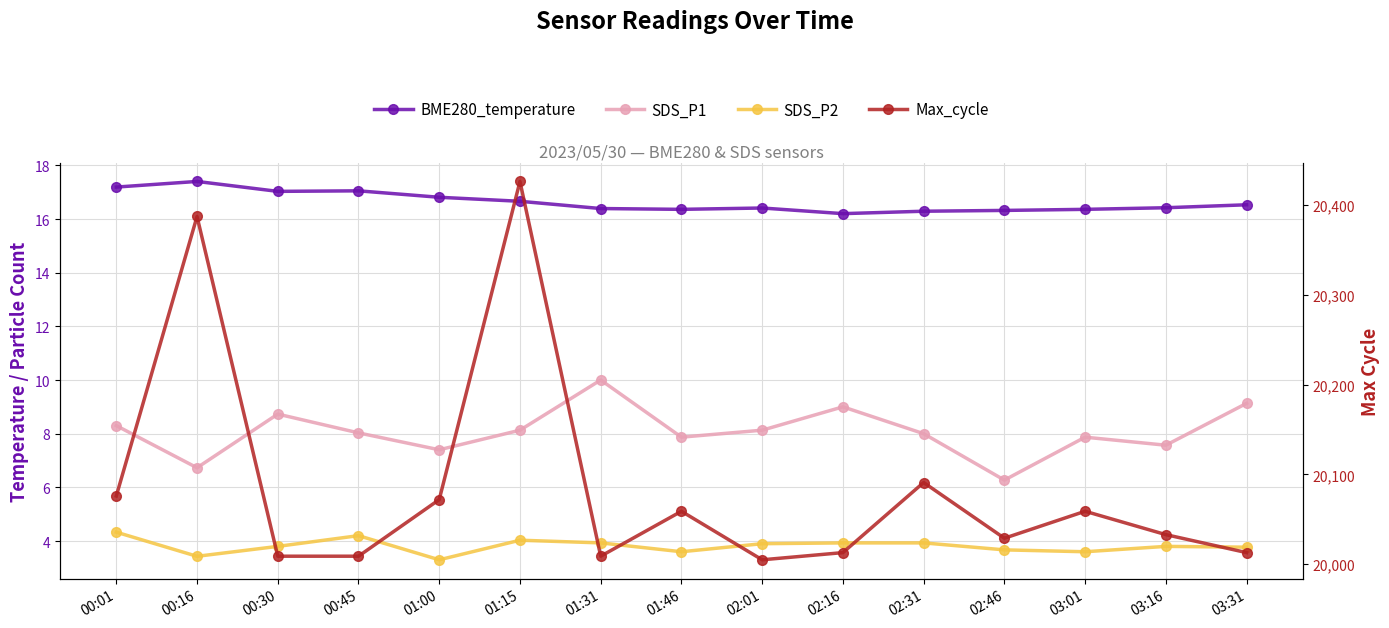

What value does the BME280_temperature series have at 01:00?

16.8